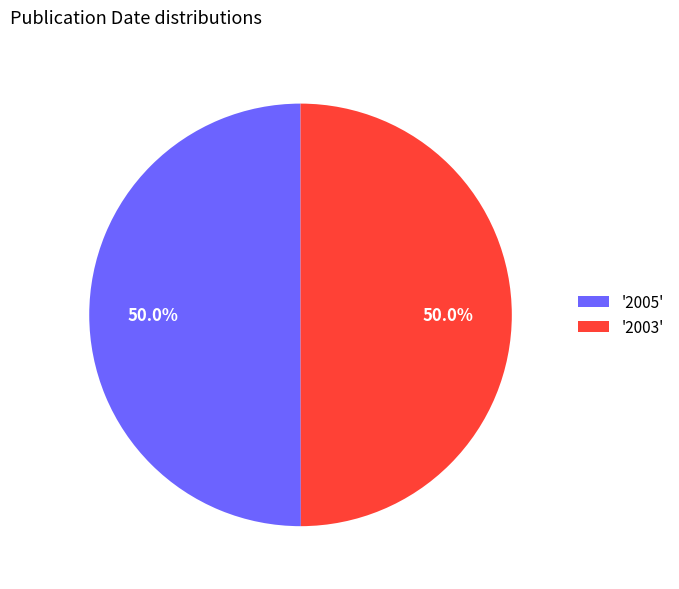

Count the number of slices in the pie.

2